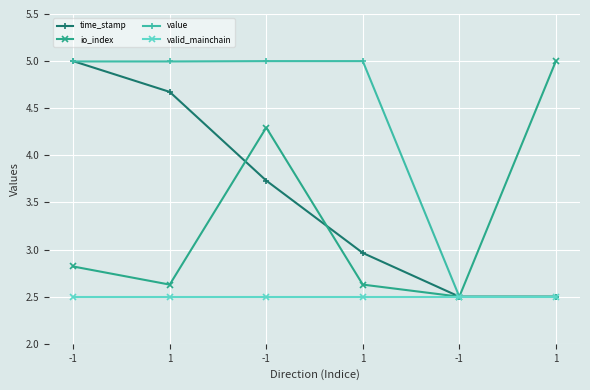

The value of value at -1 is 0.5. True or false?

False